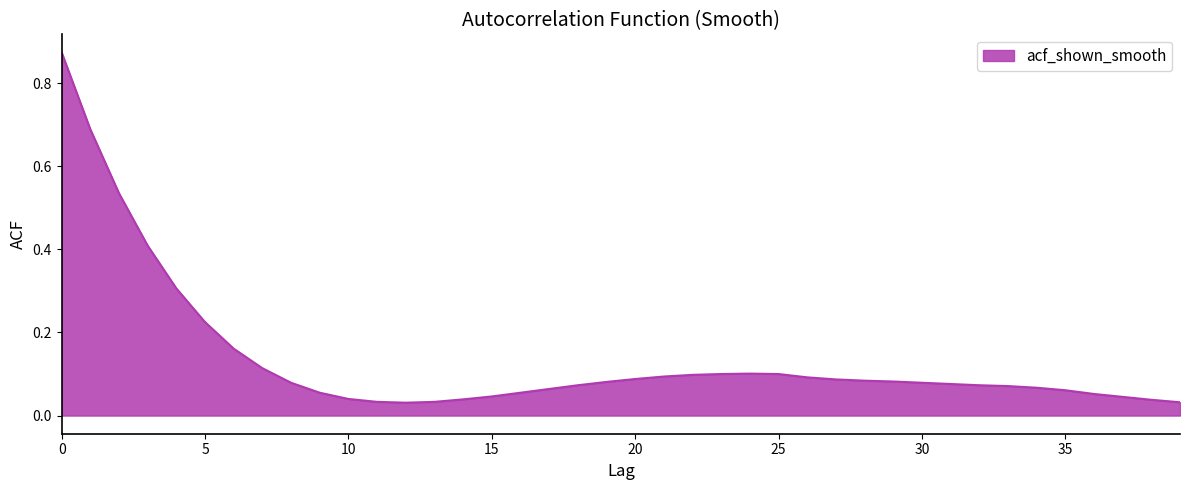

How many lines are shown in the chart?

1